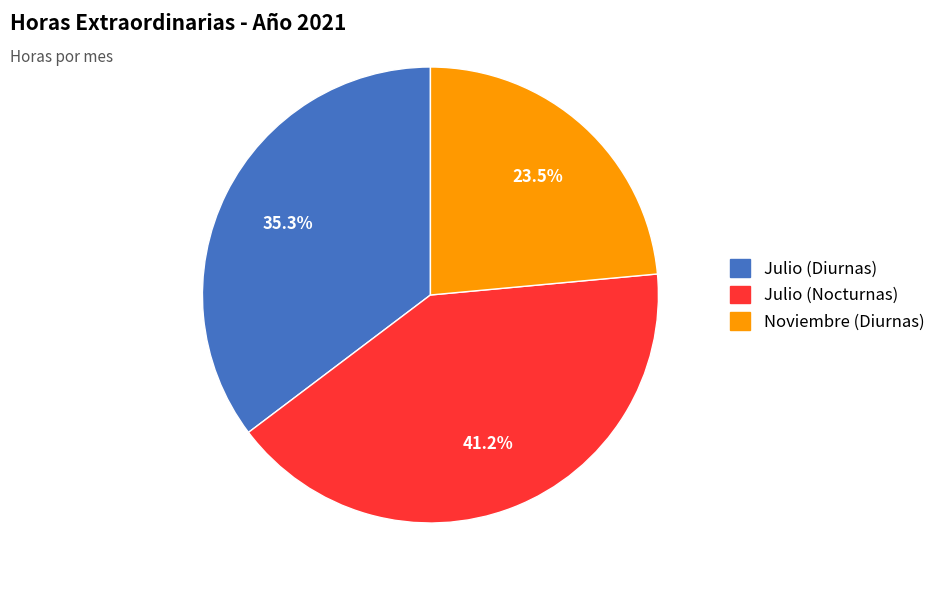

Which category has the smallest portion of the pie?

Noviembre (Diurnas)